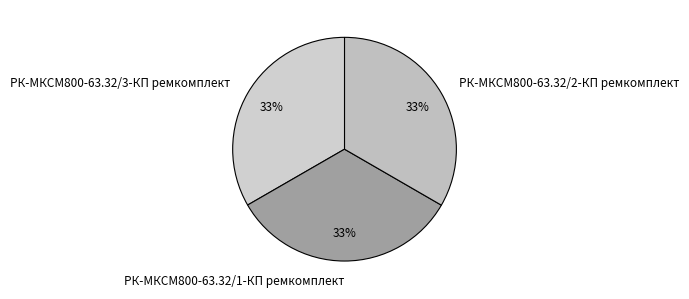

To the nearest percent, what portion does РК-МКСМ800-63.32/1-КП ремкомплект represent?

33%